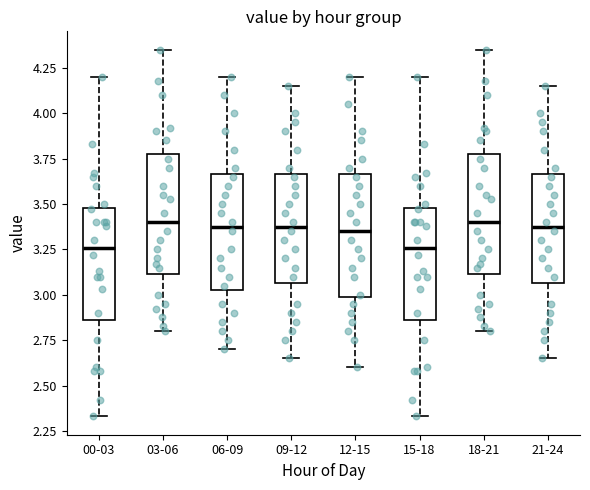

Reading left to right, transcribe this box plot: for each box, give where its median line is, the range the box spans, and where its two whiskers end, as read against the y-axis. The values are not printed on the chart, so give them approximately, as read against the axis.

00-03: median 3.25, box 2.85 to 3.50, whiskers 2.35 to 4.20
03-06: median 3.40, box 3.10 to 3.80, whiskers 2.80 to 4.35
06-09: median 3.40, box 3.05 to 3.65, whiskers 2.70 to 4.20
09-12: median 3.40, box 3.05 to 3.65, whiskers 2.65 to 4.15
12-15: median 3.35, box 3.00 to 3.65, whiskers 2.60 to 4.20
15-18: median 3.25, box 2.85 to 3.50, whiskers 2.35 to 4.20
18-21: median 3.40, box 3.10 to 3.80, whiskers 2.80 to 4.35
21-24: median 3.40, box 3.05 to 3.65, whiskers 2.65 to 4.15